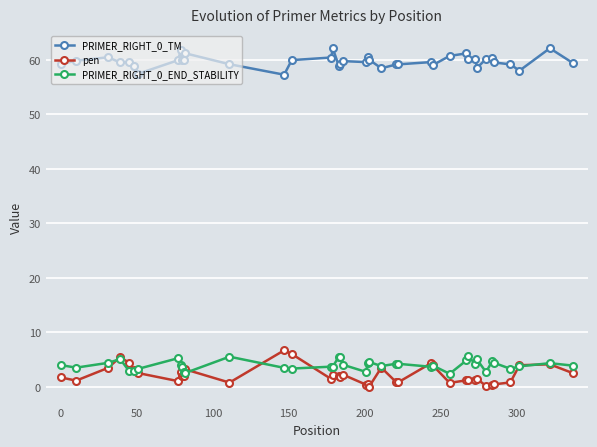

What is the highest value of the PRIMER_RIGHT_0_END_STABILITY series?

5.7